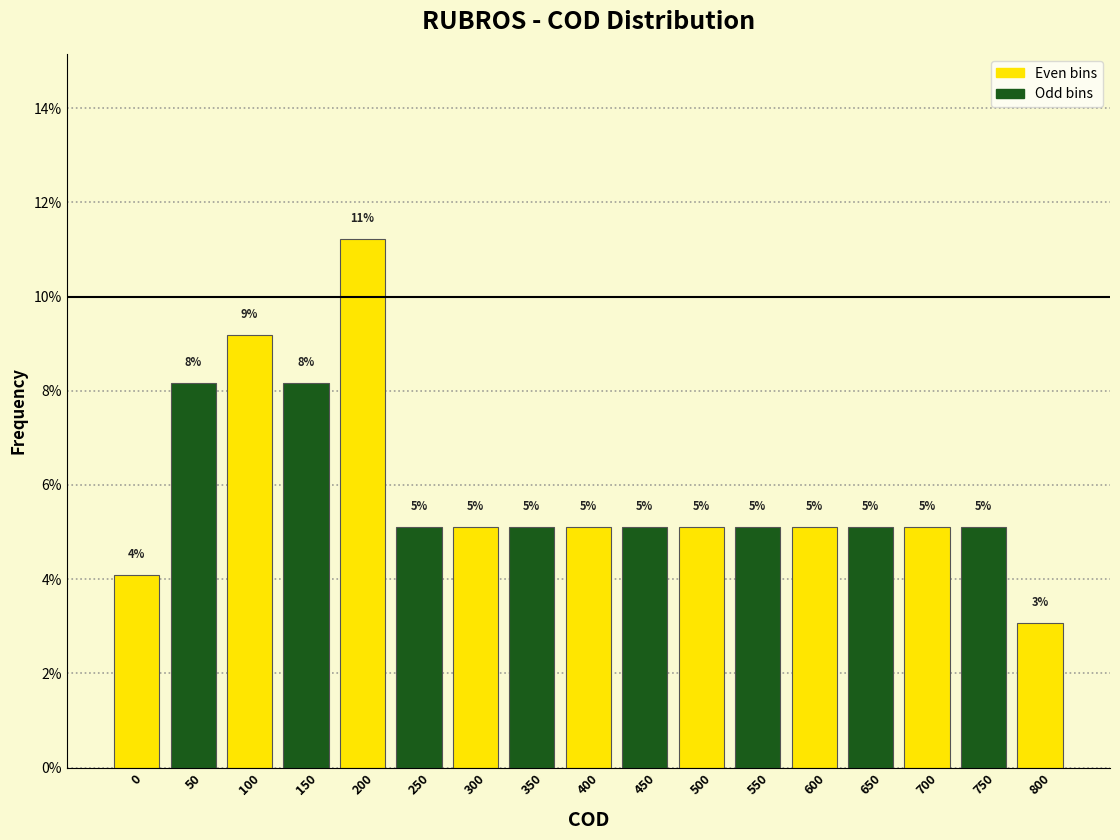

Does the chart contain any negative values?

No